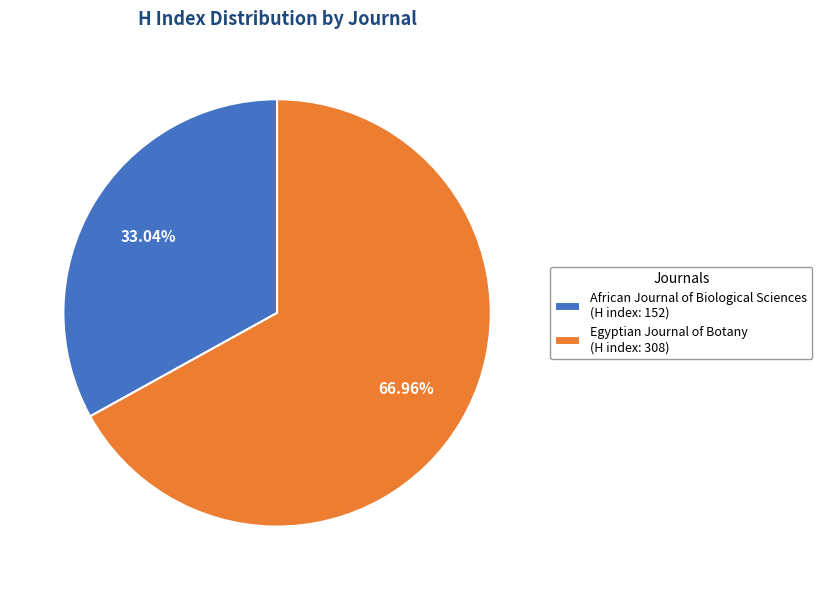

To the nearest percent, what is the combined percentage of African Journal of Biological Sciences and Egyptian Journal of Botany?

100%